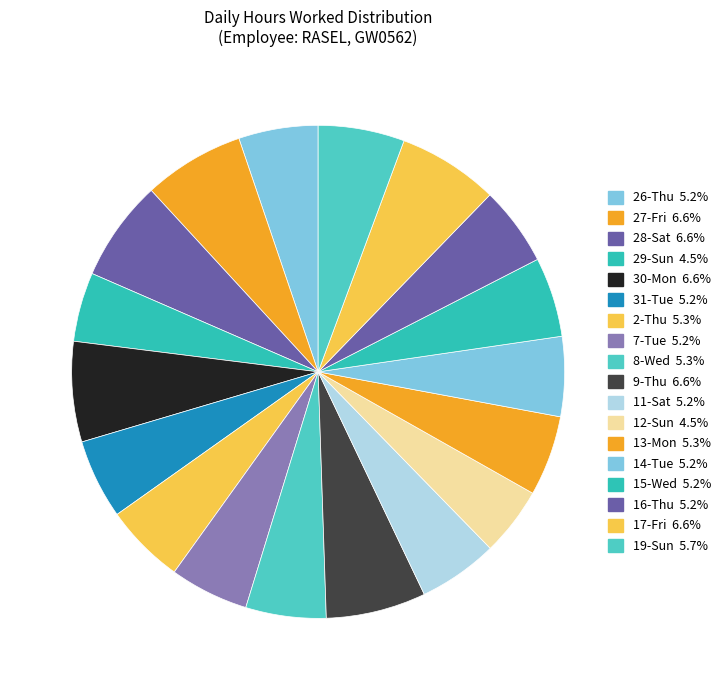

Approximately how many times larger is the value at 14-Tue compared to 30-Mon?

0.8